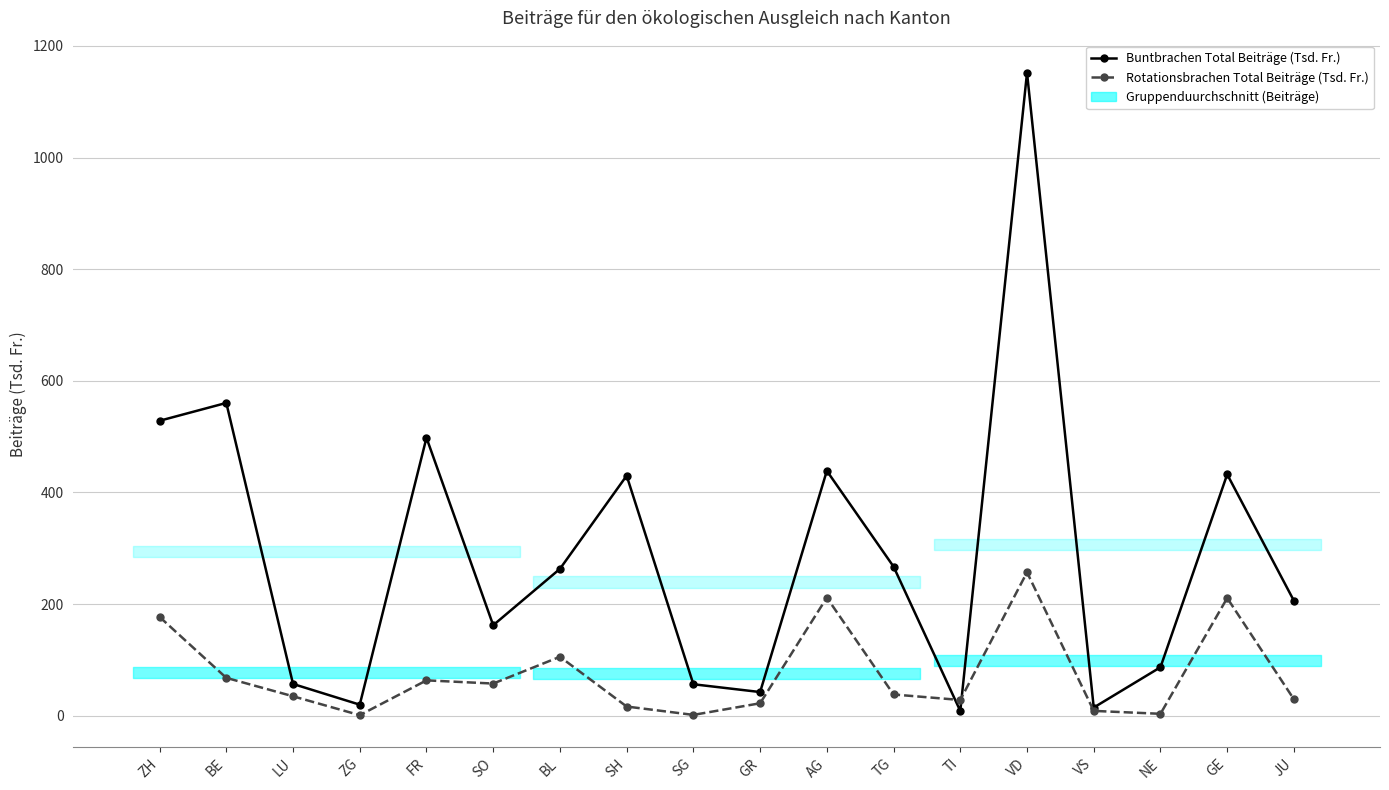

At which label does Rotationsbrachen Total Beiträge (Tsd. Fr.) first exceed 37?

ZH